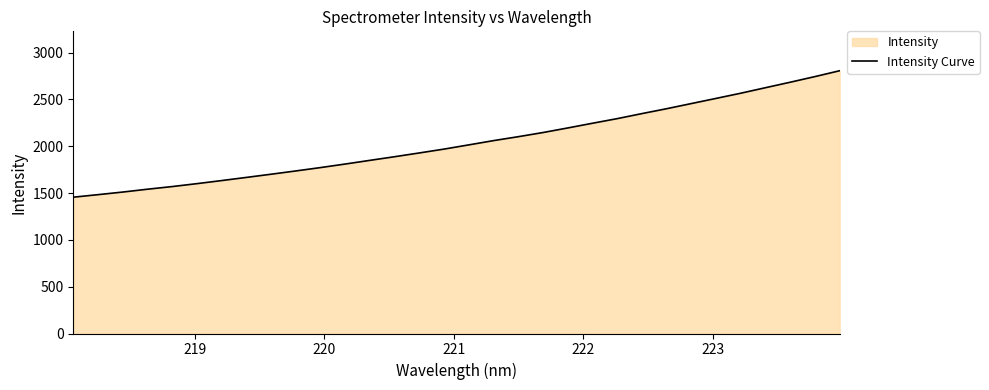

How many data points are above 2014?

16